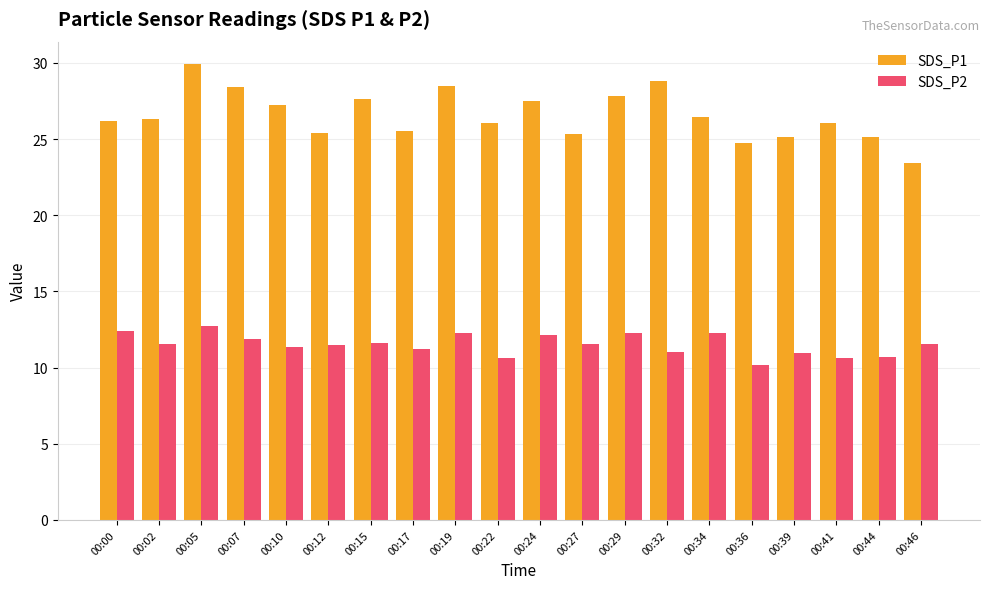

Between 00:12 and 00:36, which series saw the biggest shift?

SDS_P2